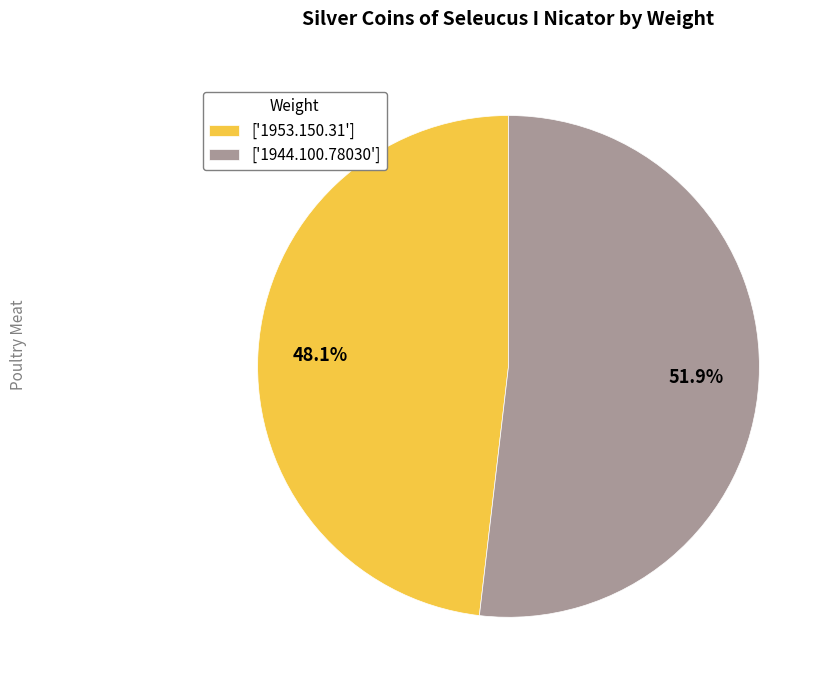

Is there a majority slice in this chart?

Yes